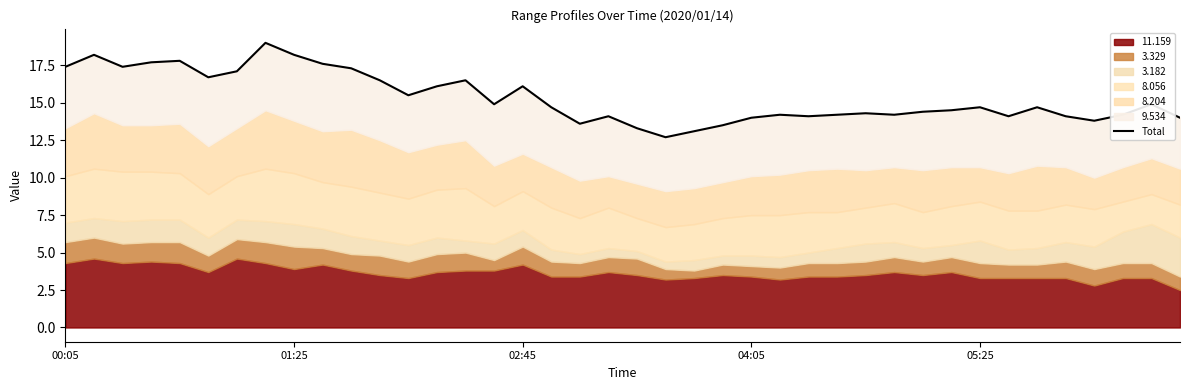

At which category does the chart reach its minimum across all series?

21